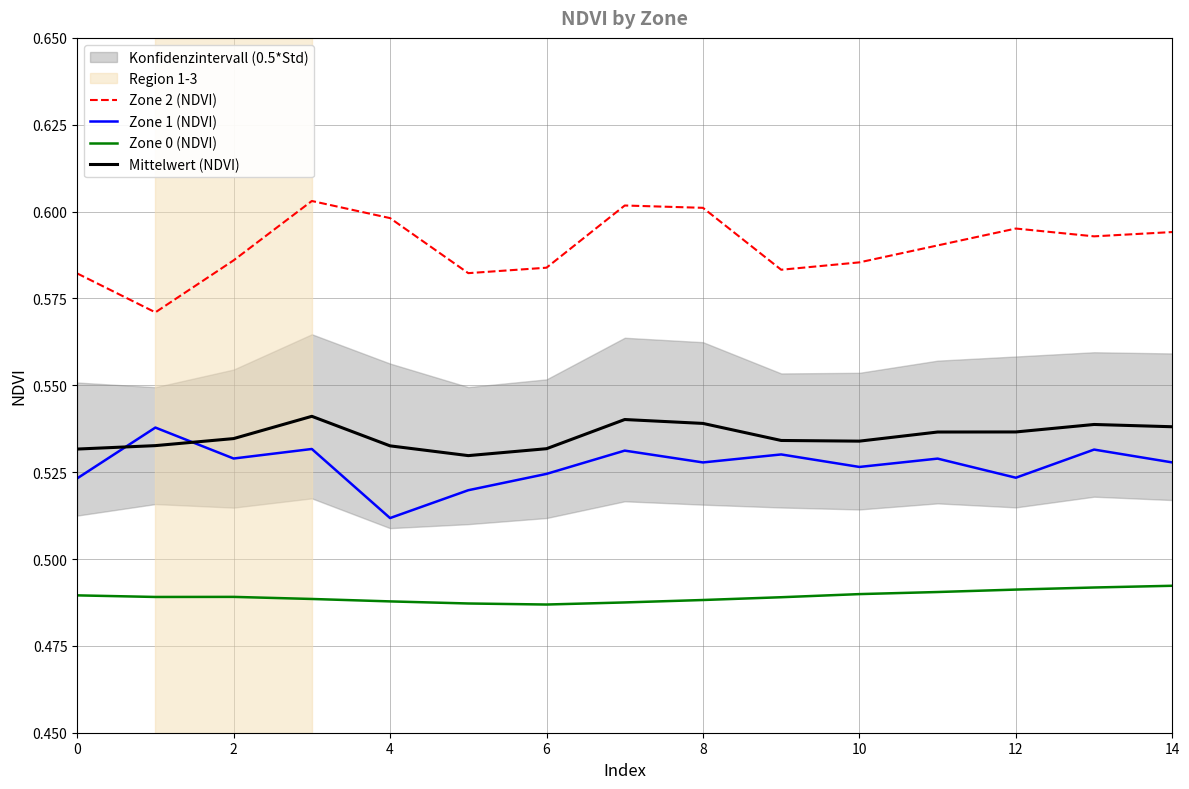

What is the greatest value displayed?

0.6